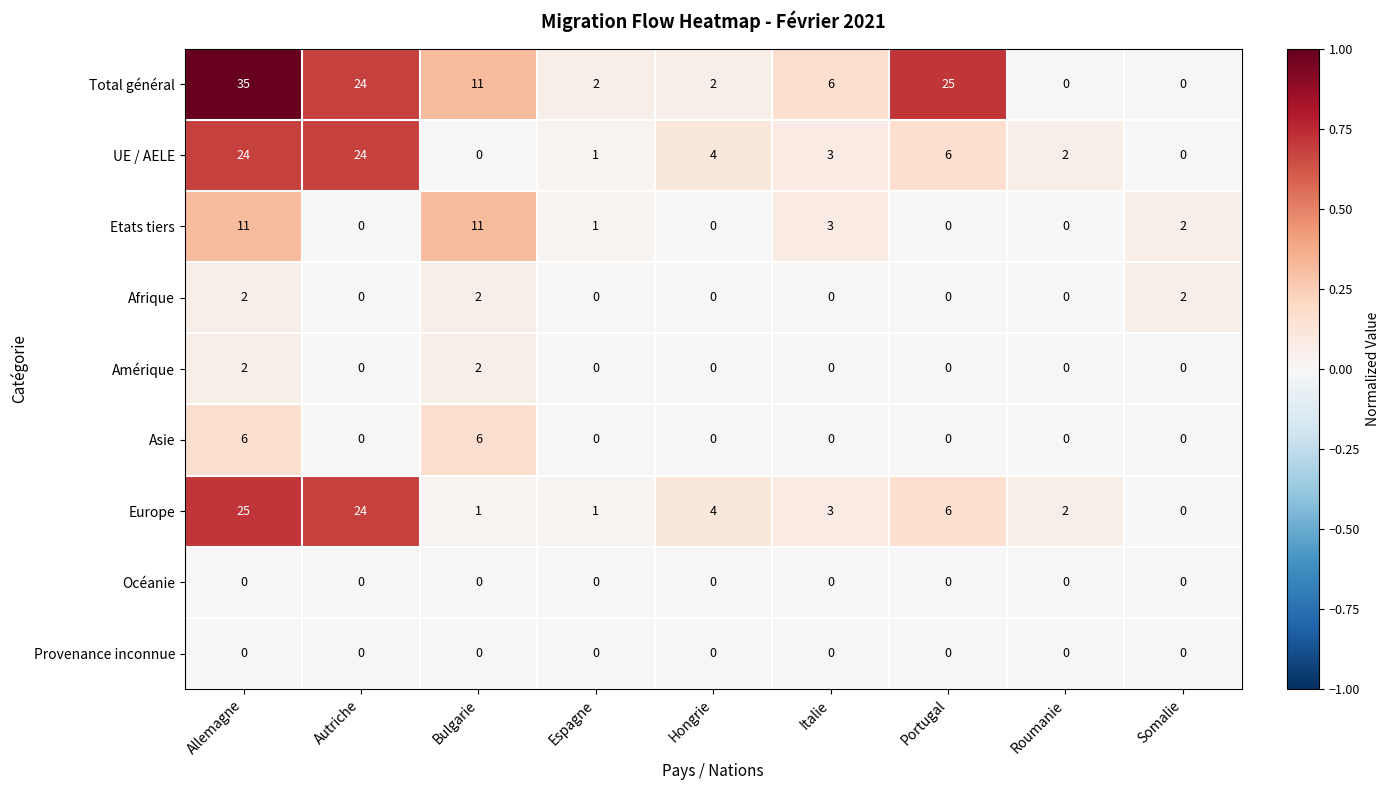

At which category is the sum across all series the highest?

Allemagne